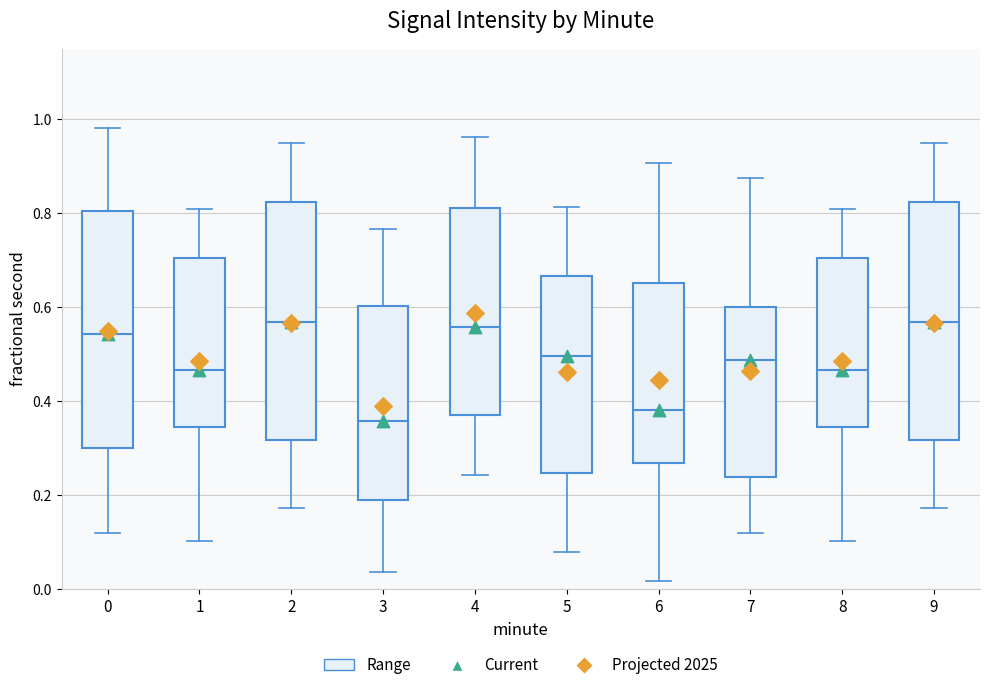

Where is the upper edge of the box at x = 8 on the y-axis? The values are not printed on the chart, so give them approximately, as read against the axis.

0.70